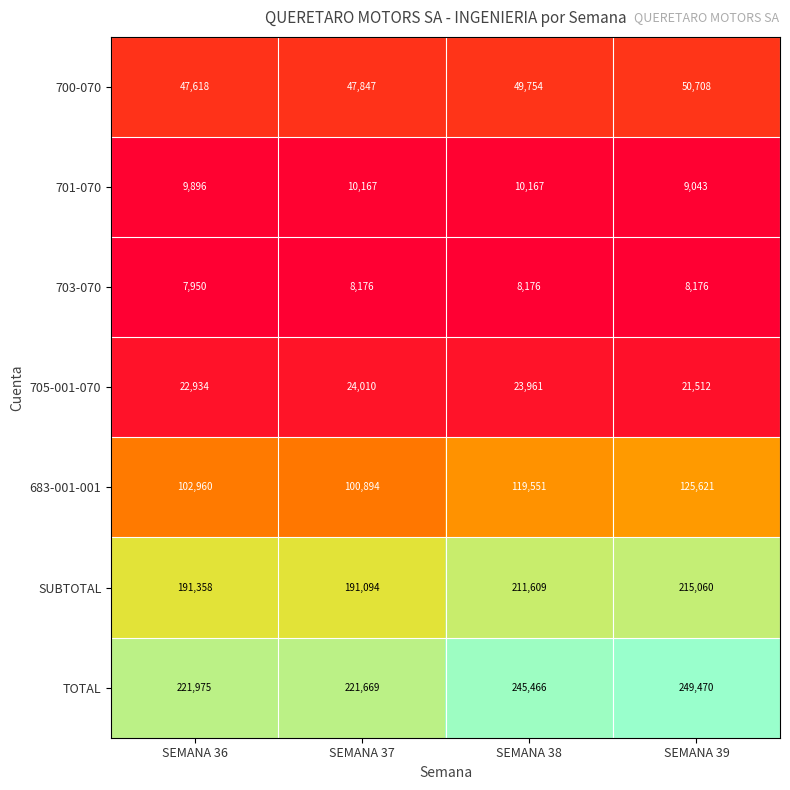

What is the difference between the highest and lowest values at SEMANA 36?

214025